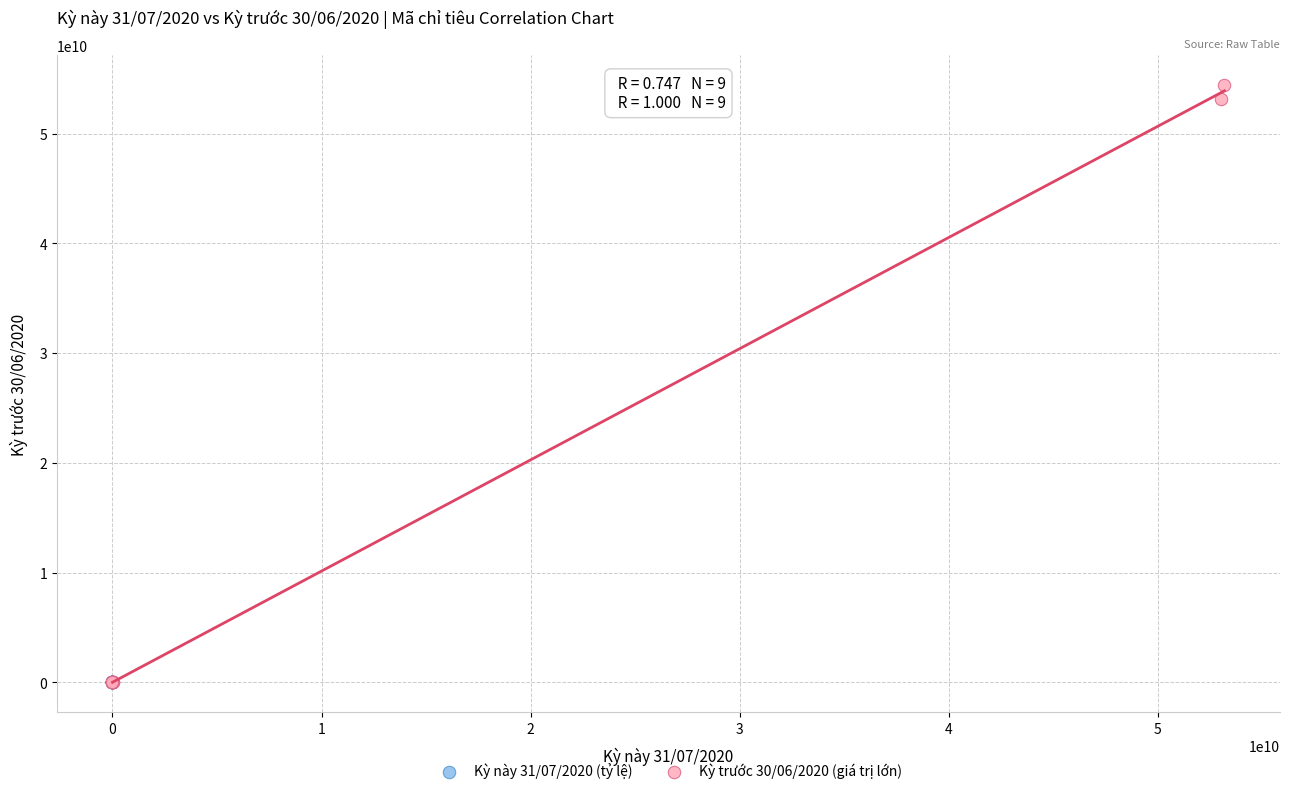

Which series has the widest spread of Y values?

Kỳ trước 30/06/2020 (giá trị lớn)